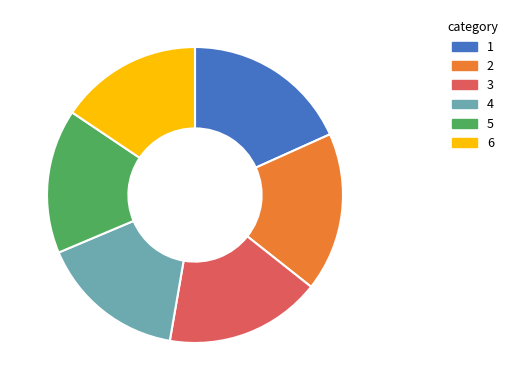

Is it true that 4 is 6% of the pie?

False